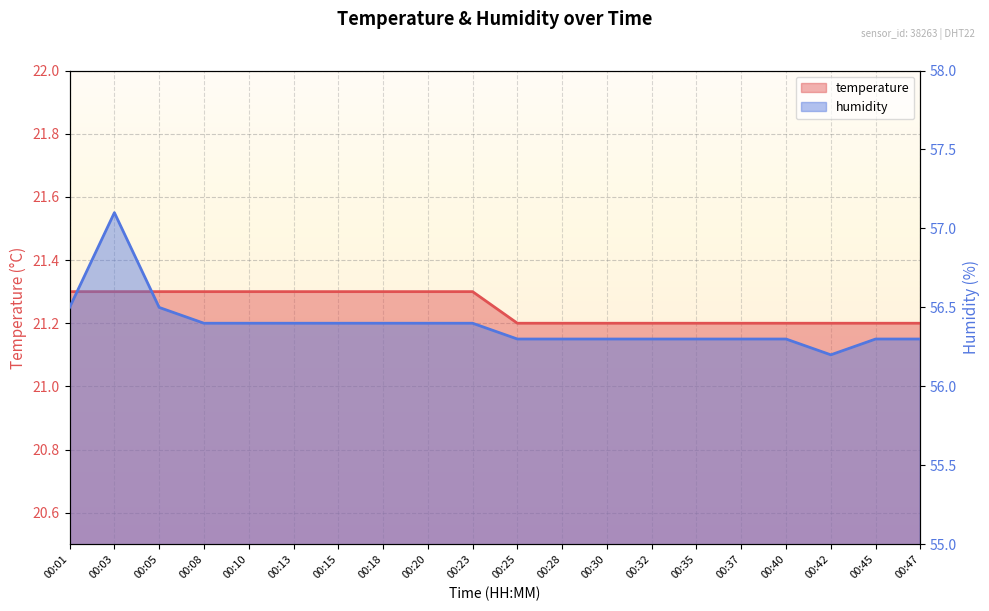

True or false: humidity has more than 0 interior local peaks.

True